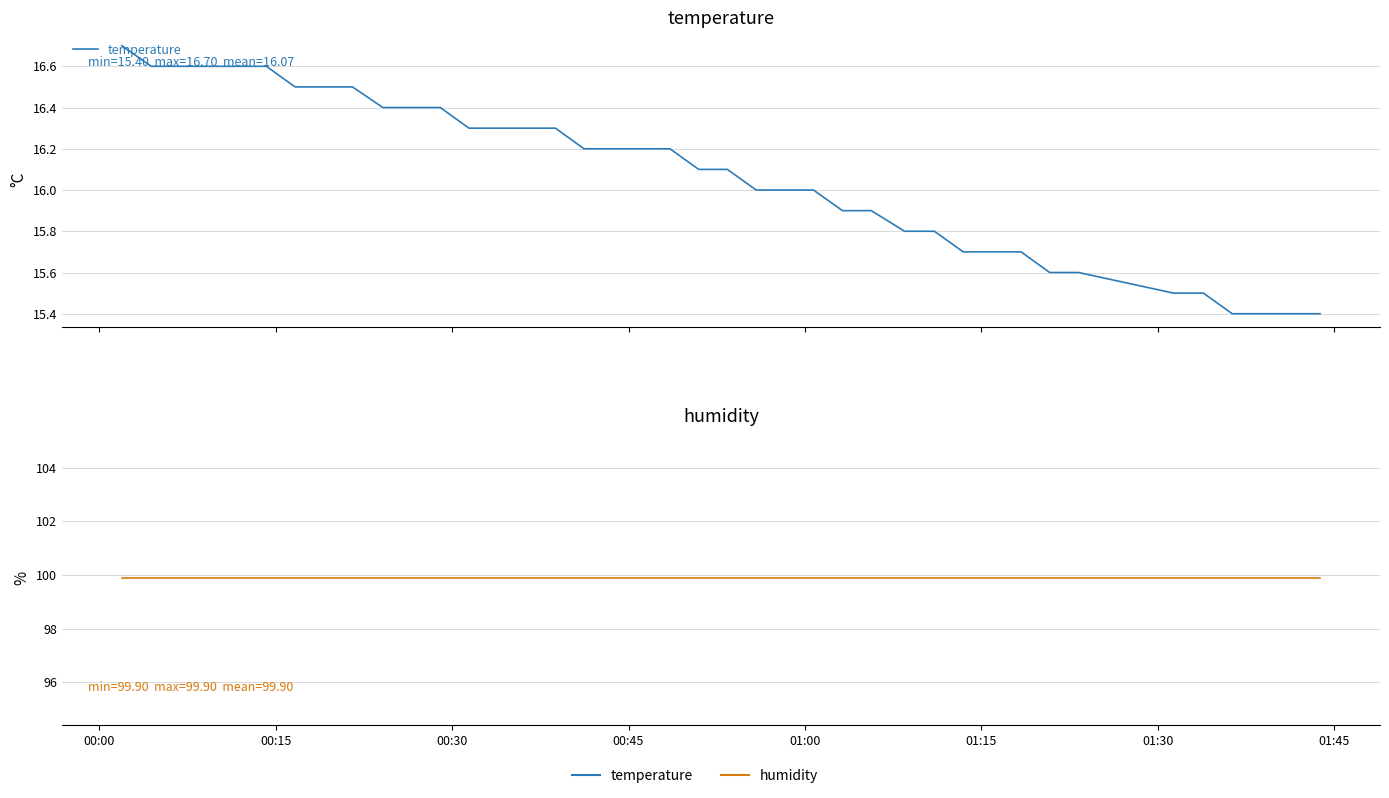

True or false: temperature and humidity cross at least once.

False